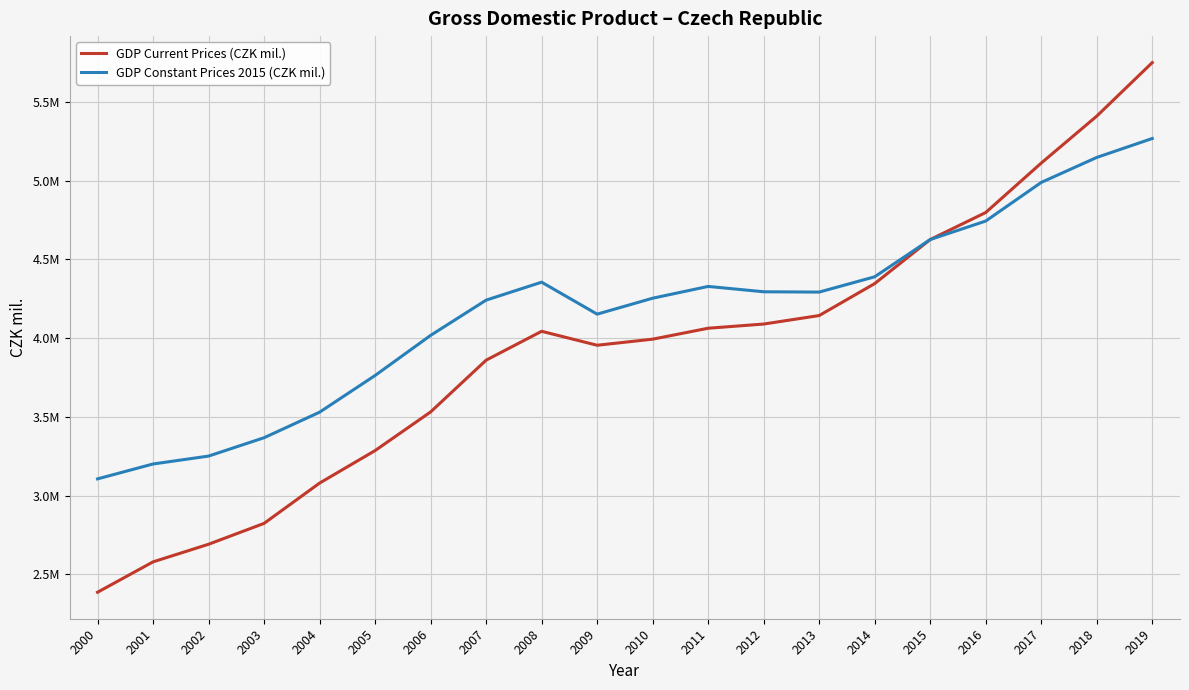

Reading right to left, list all the values displayed in this chart.

GDP Current Prices (CZK mil.): 2019=5748668	2018=5408766	2017=5110743	2016=4796873	2015=4625378	2014=4345766	2013=4142811	2012=4088912	2011=4062323	2010=3992870	2009=3954320	2008=4042860	2007=3859533	2006=3530881	2005=3285601	2004=3079207	2003=2823452	2002=2690982	2001=2579126	2000=2386289
GDP Constant Prices 2015 (CZK mil.): 2019=5266744	2018=5146556	2017=4987876	2016=4742737	2015=4625378	2014=4388888	2013=4291803	2012=4293774	2011=4327747	2010=4252881	2009=4151789	2008=4354597	2007=4240675	2006=4016919	2005=3762325	2004=3529332	2003=3367225	2002=3250729	2001=3200486	2000=3105972